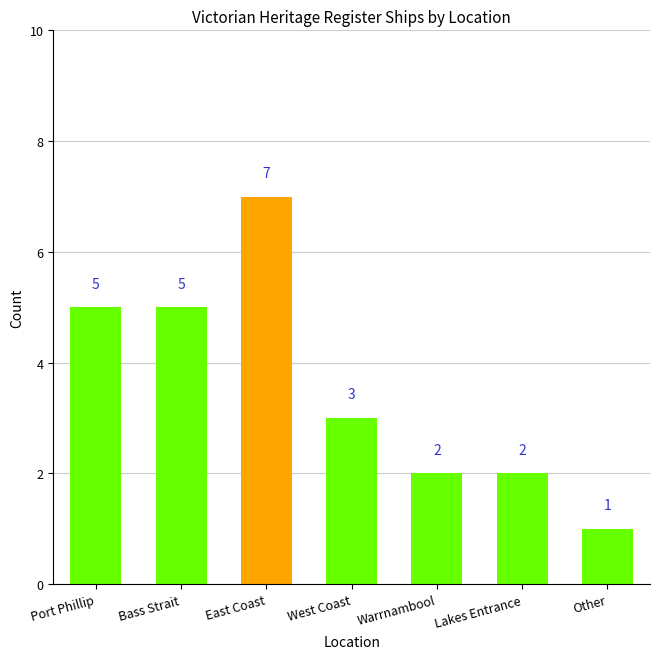

How many data points does each series have?

7